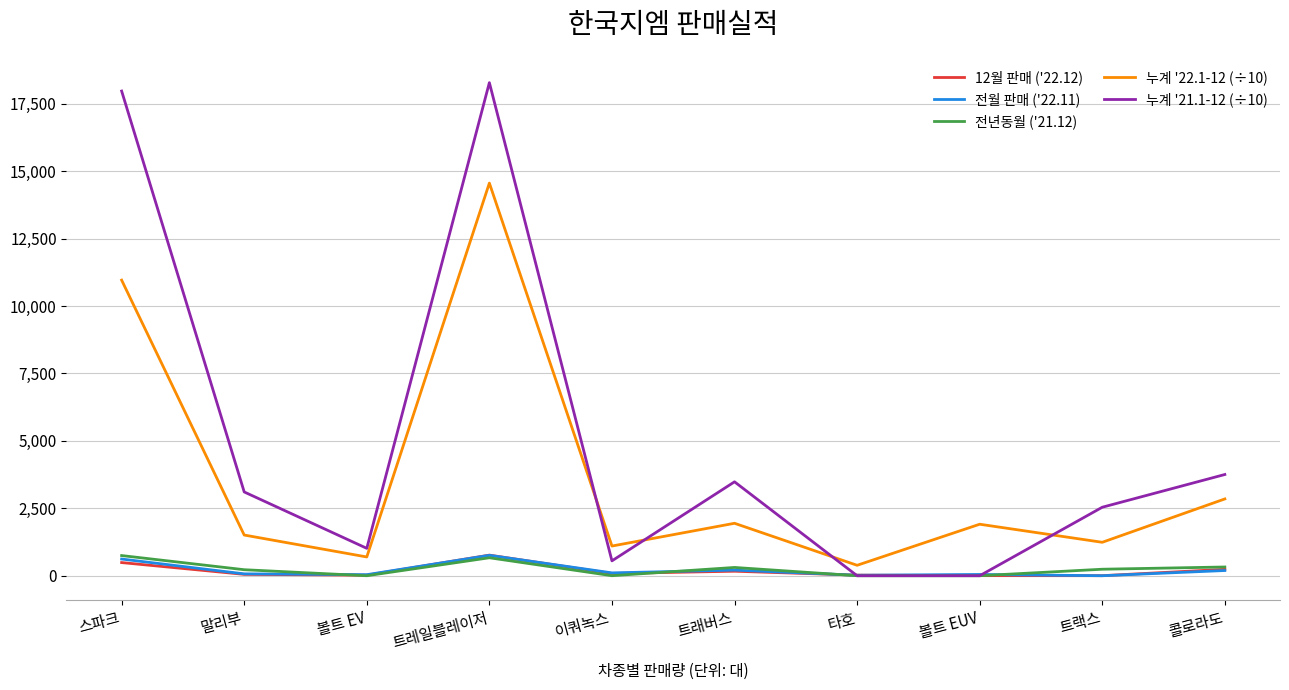

What is the difference between the second highest and minimum values in the 전월 판매 ('22.11) series?

619